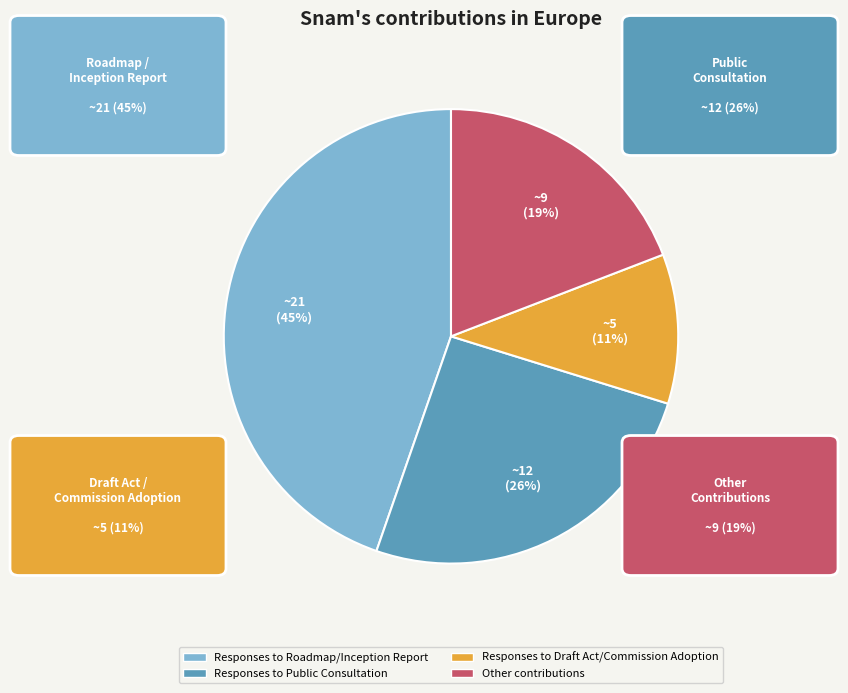

True or false: Responses to Roadmap/Inception Report accounts for 45% of the total.

True